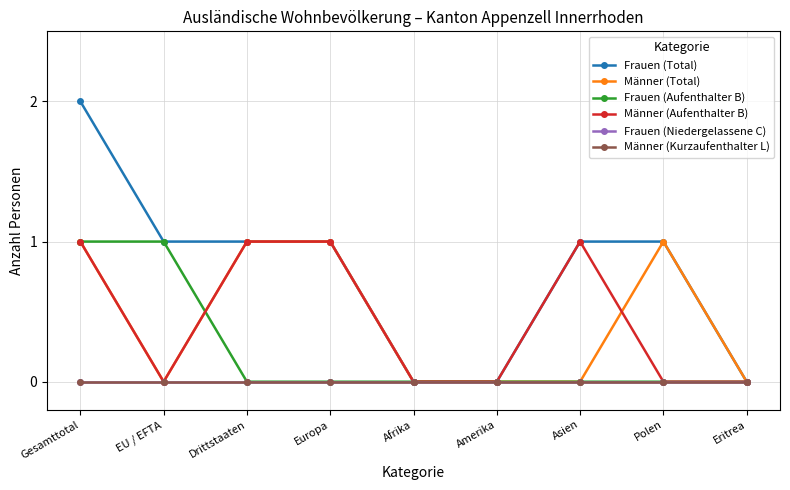

Reading left to right, extract all data points from this chart.

Frauen (Total): 2	1	1	1	0	0	1	1	0
Männer (Total): 1	0	1	1	0	0	0	1	0
Frauen (Aufenthalter B): 1	1	0	0	0	0	0	0	0
Männer (Aufenthalter B): 1	0	1	1	0	0	1	0	0
Frauen (Niedergelassene C): 0	0	0	0	0	0	0	0	0
Männer (Kurzaufenthalter L): 0	0	0	0	0	0	0	0	0